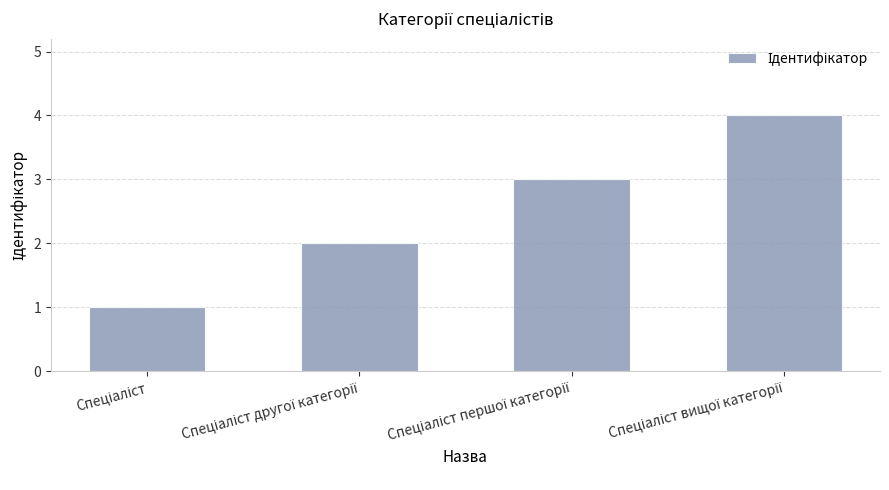

What is the greatest value displayed?

4